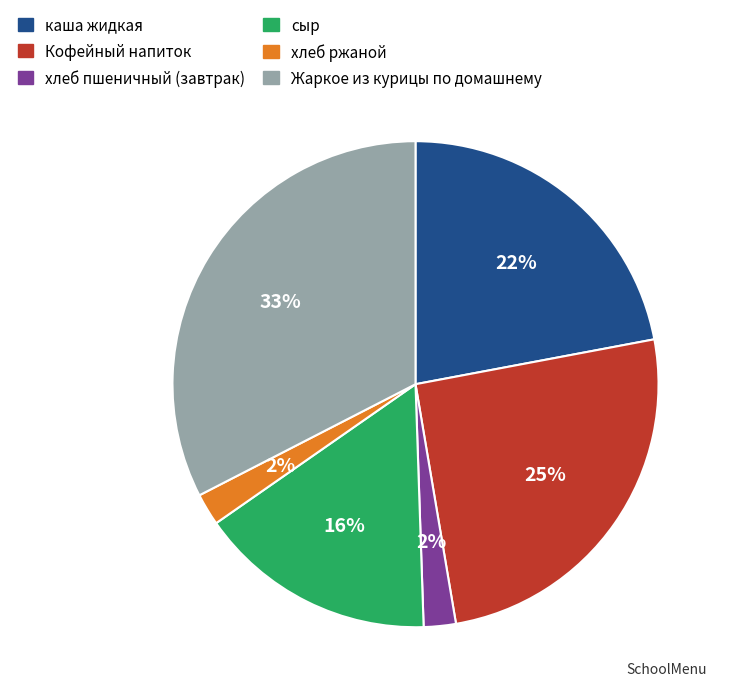

What is the ratio of the value at хлеб ржаной to the value at хлеб пшеничный (завтрак)?

1.0